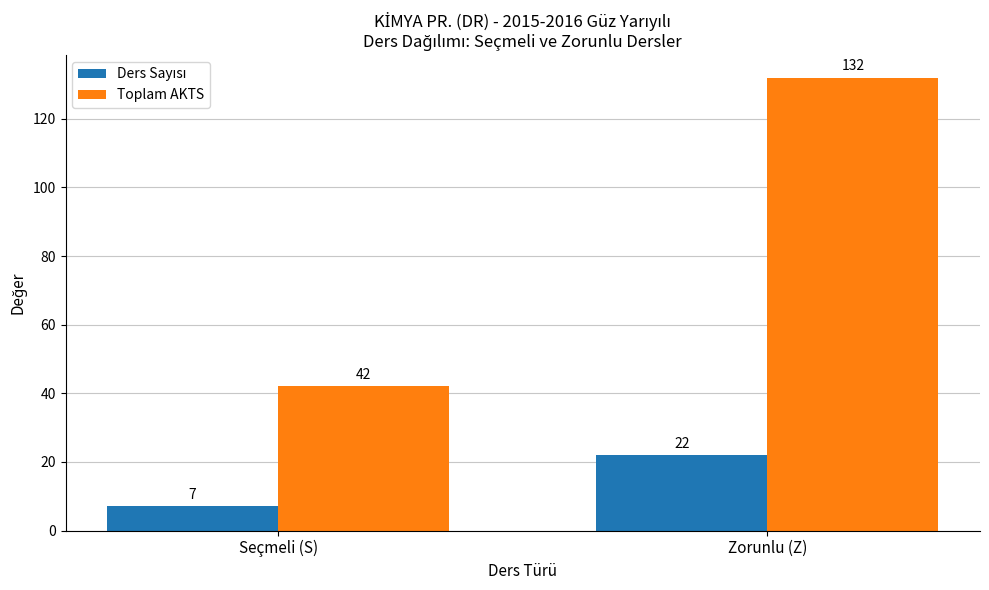

Where is Toplam AKTS nearest to the value 87?

Seçmeli (S)